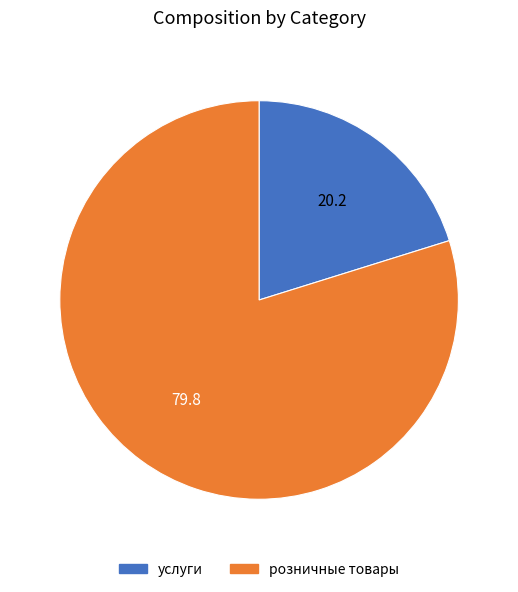

Which category accounts for the majority?

розничные товары